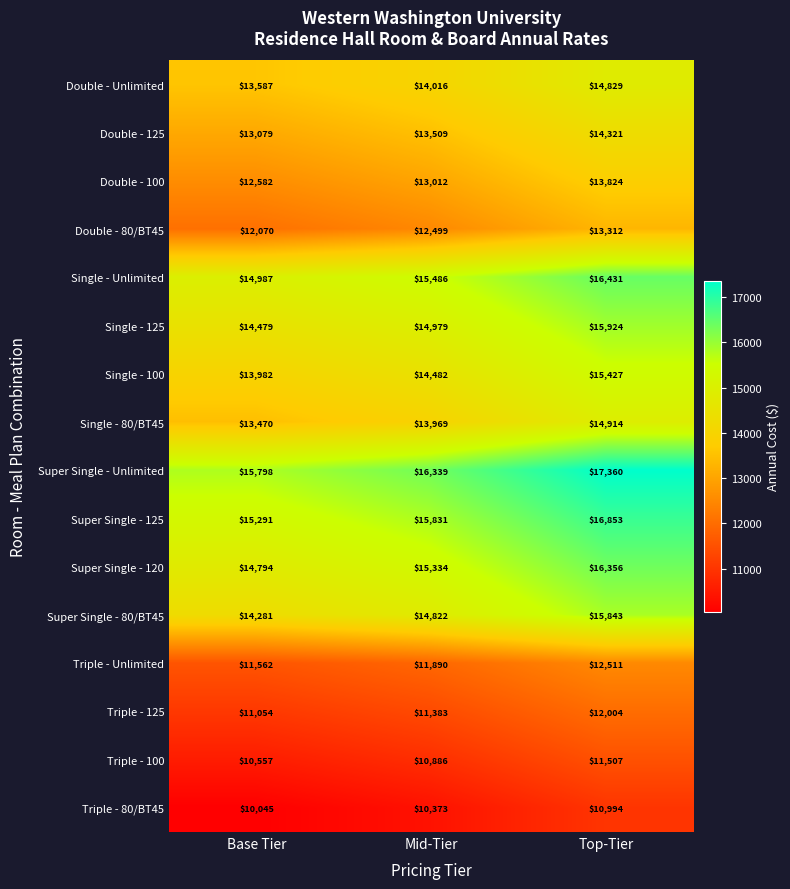

True or false: Super Single - 80/BT45 has a value of 15843 at Top-Tier.

True